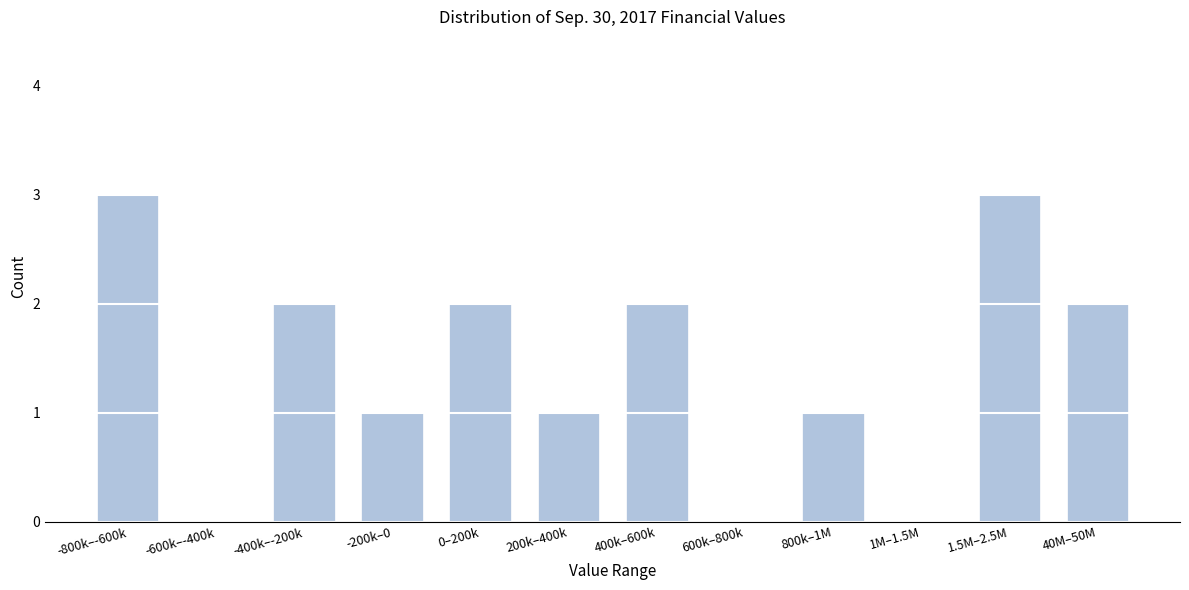

Reading left to right, extract all data points from this chart.

-800k–-600k=3	-600k–-400k=0	-400k–-200k=2	-200k–0=1	0–200k=2	200k–400k=1	400k–600k=2	600k–800k=0	800k–1M=1	1M–1.5M=0	1.5M–2.5M=3	40M–50M=2